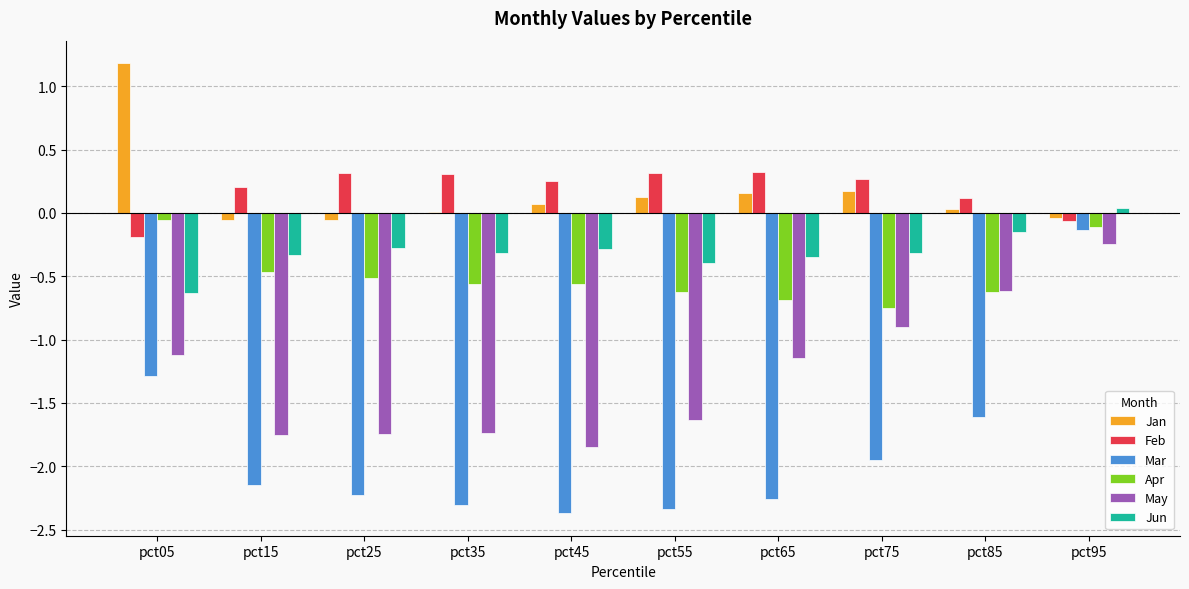

How many values in Jun are above zero?

1